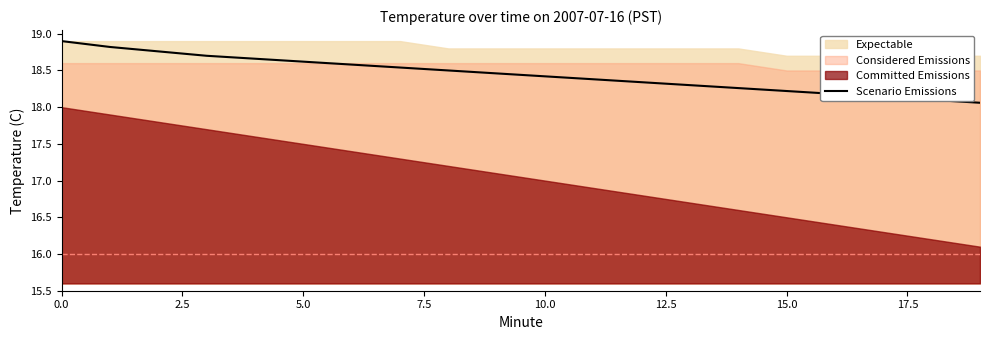

What is the label of the 9th point from the right?

11